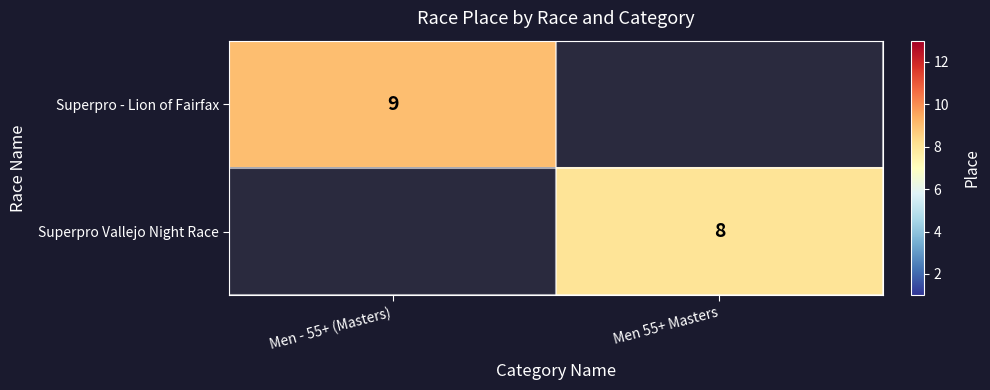

True or false: Superpro - Lion of Fairfax has a value of 9 at Men - 55+ (Masters).

True